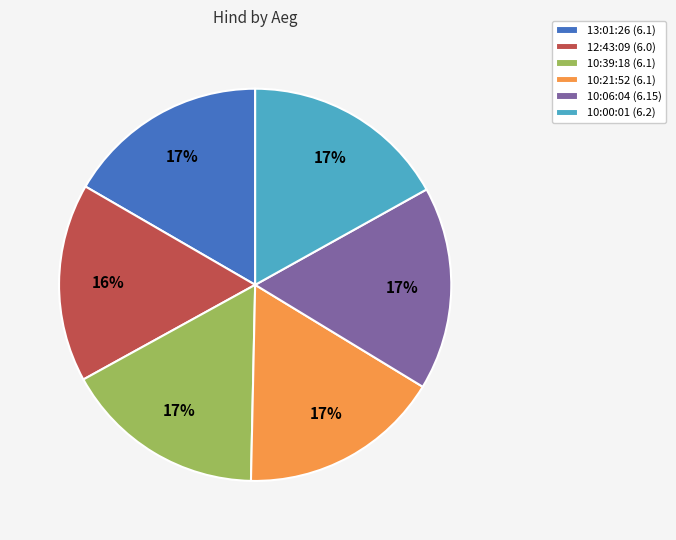

How many segments does this pie chart have?

6